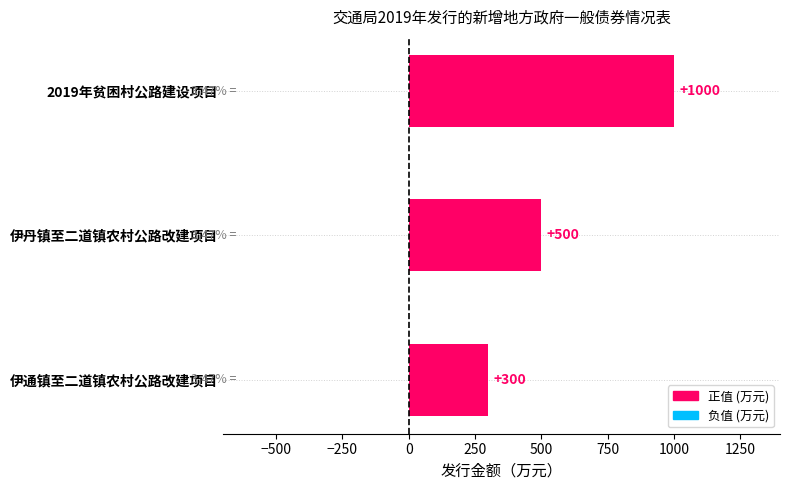

True or false: the data shows 699 at 伊丹镇至二道镇农村公路改建项目.

False